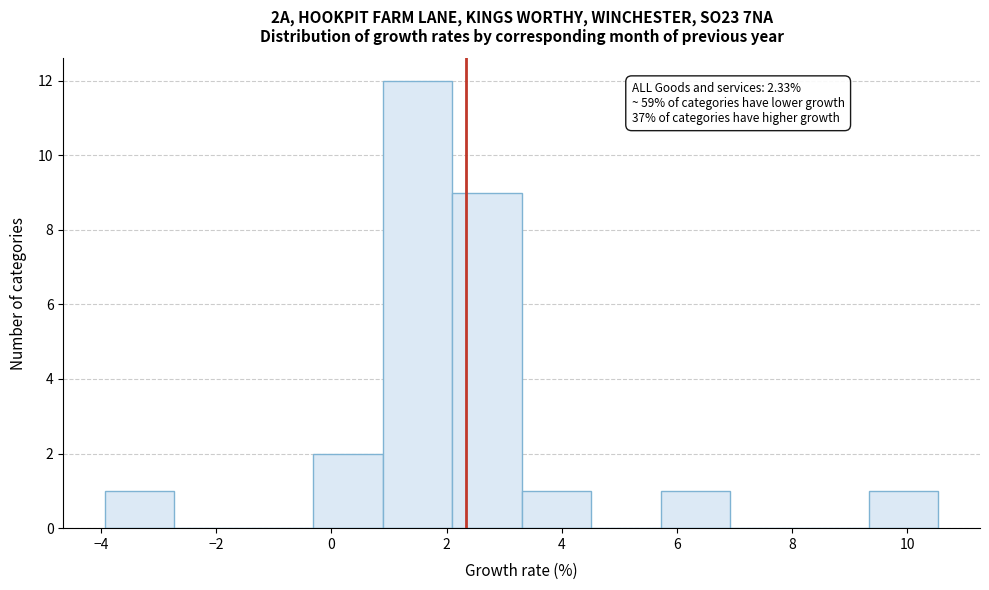

Over which range of the x-axis is the bar tallest?

0.8 to 2.0